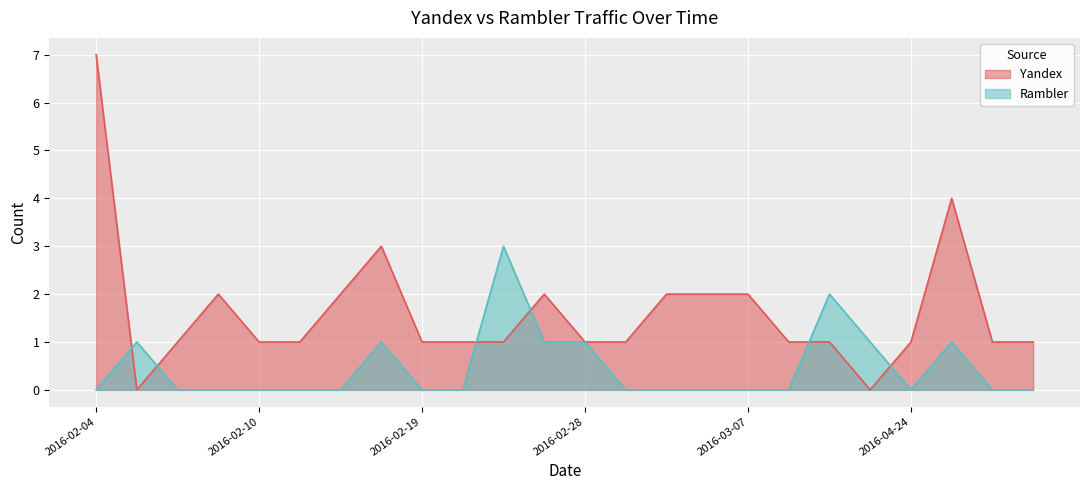

Reading right to left, transcribe all the data shown in this chart.

Yandex: 1	1	4	1	0	1	1	2	2	2	1	1	2	1	1	1	3	2	1	1	2	1	0	7
Rambler: 0	0	1	0	1	2	0	0	0	0	0	1	1	3	0	0	1	0	0	0	0	0	1	0